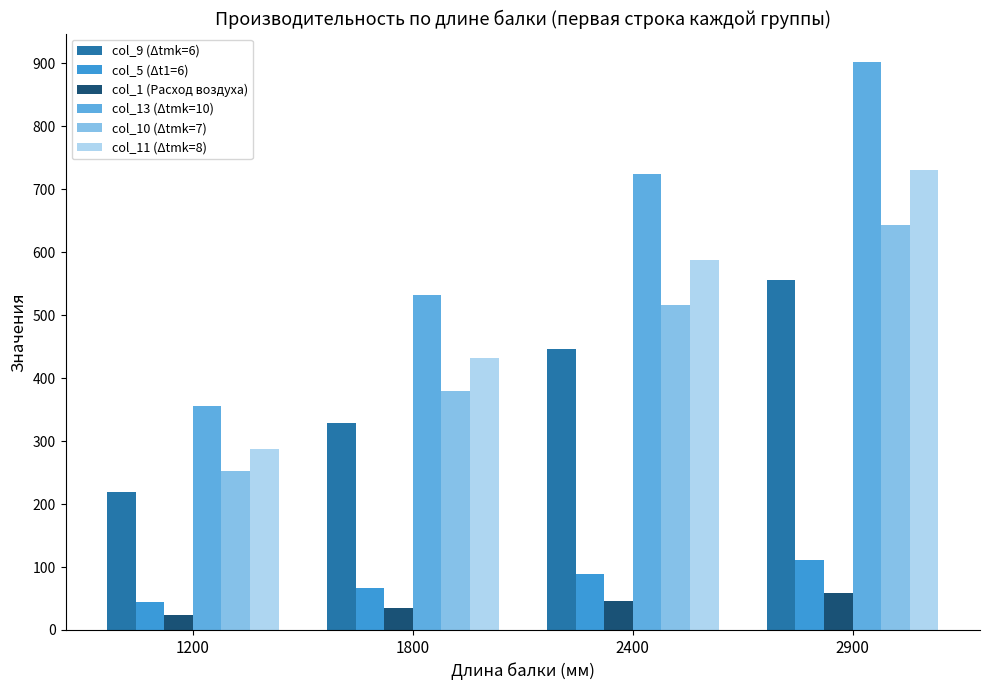

What is the value of the col_9 (Δtmk=6) bar at the 4th from the left?

556.5